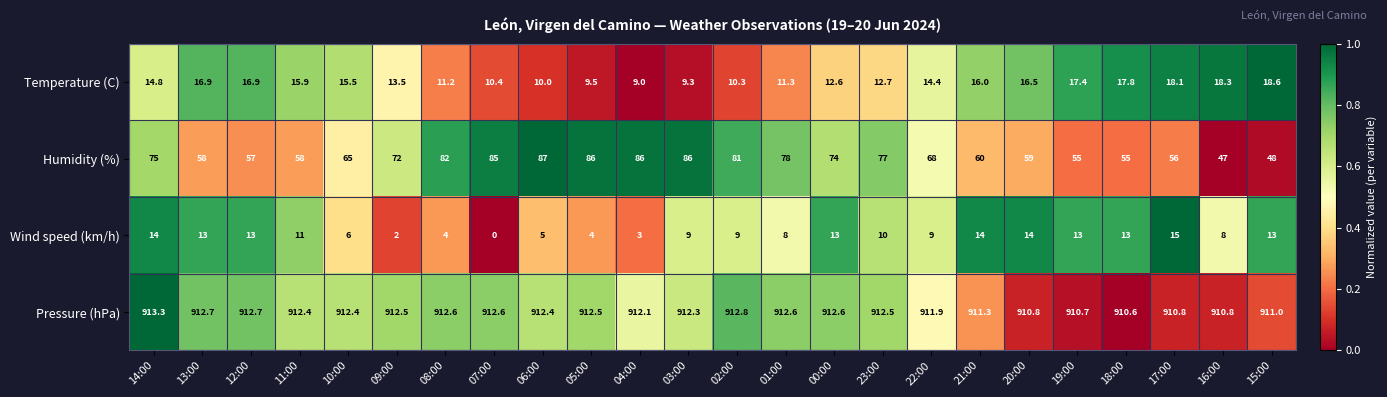

Which series has the largest total across all categories?

Pressure (hPa)